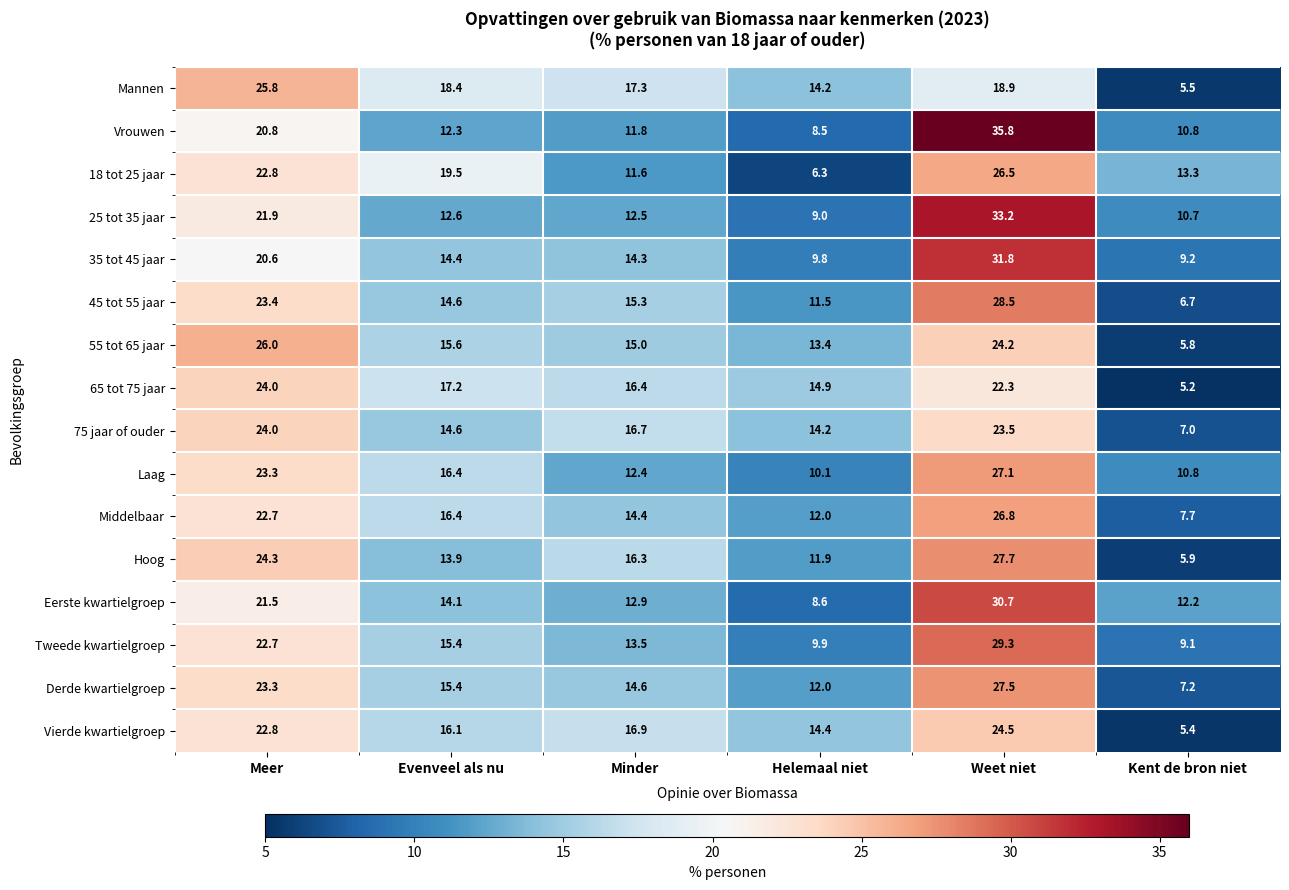

What is the minimum value shown in the chart?

5.2